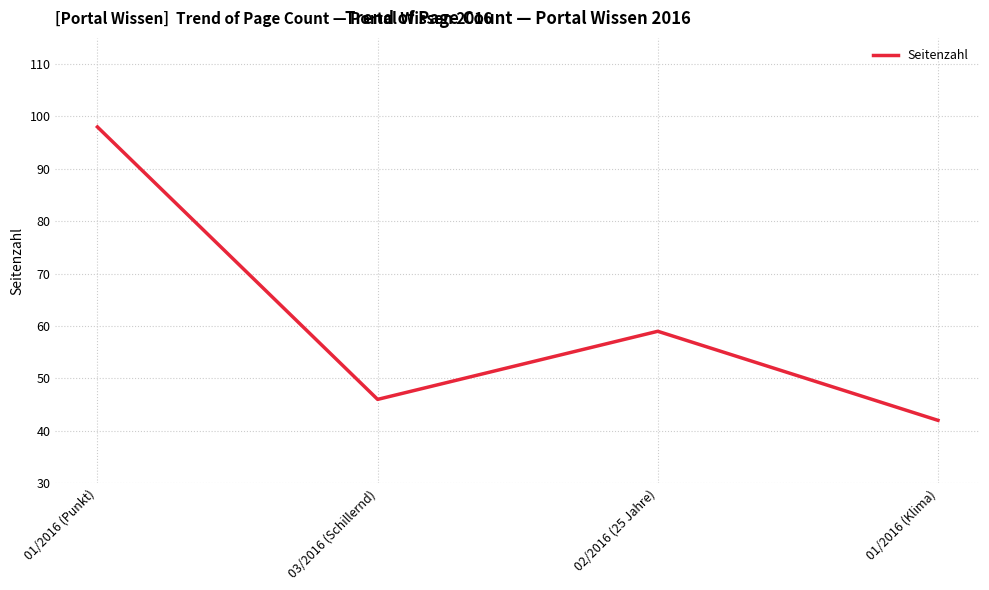

Reading right to left, extract all data points from this chart.

42	59	46	98